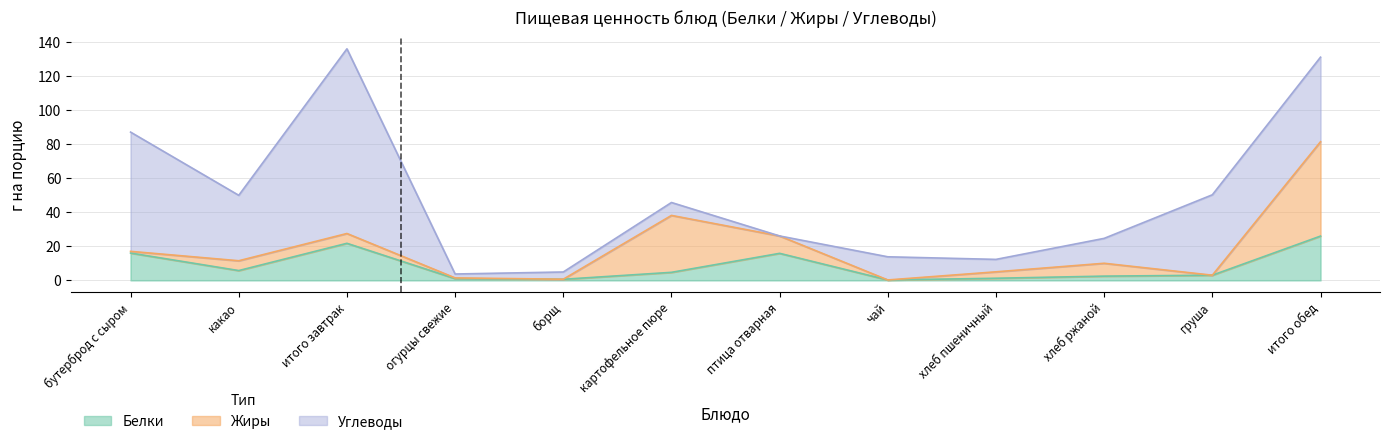

What is the spread (max minus min) of values at огурцы свежие?

1.9